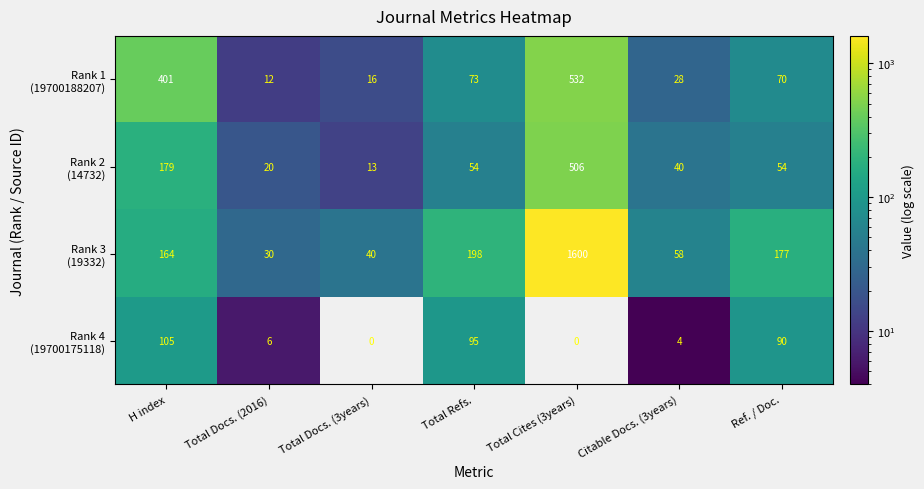

What is the spread (max minus min) of values at H index?

296